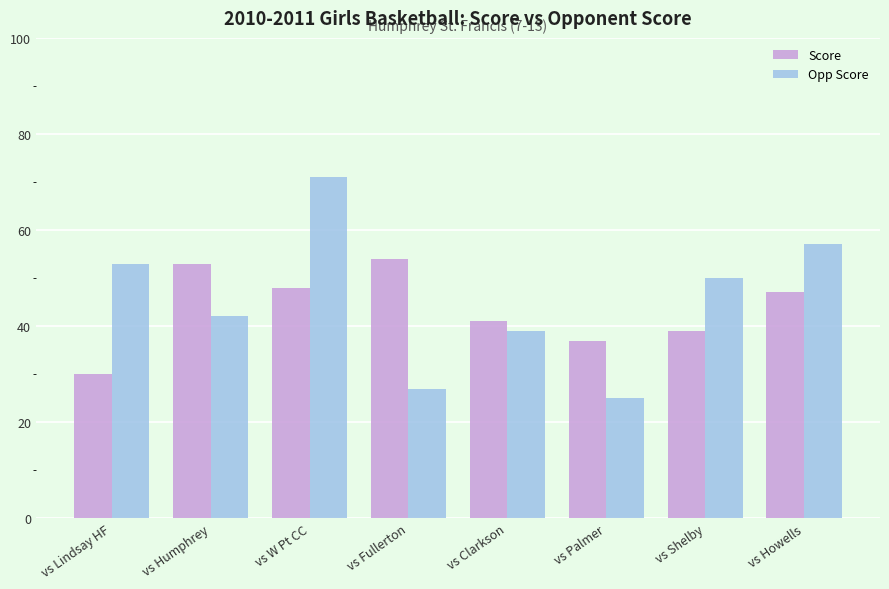

What is the greatest value displayed?

71